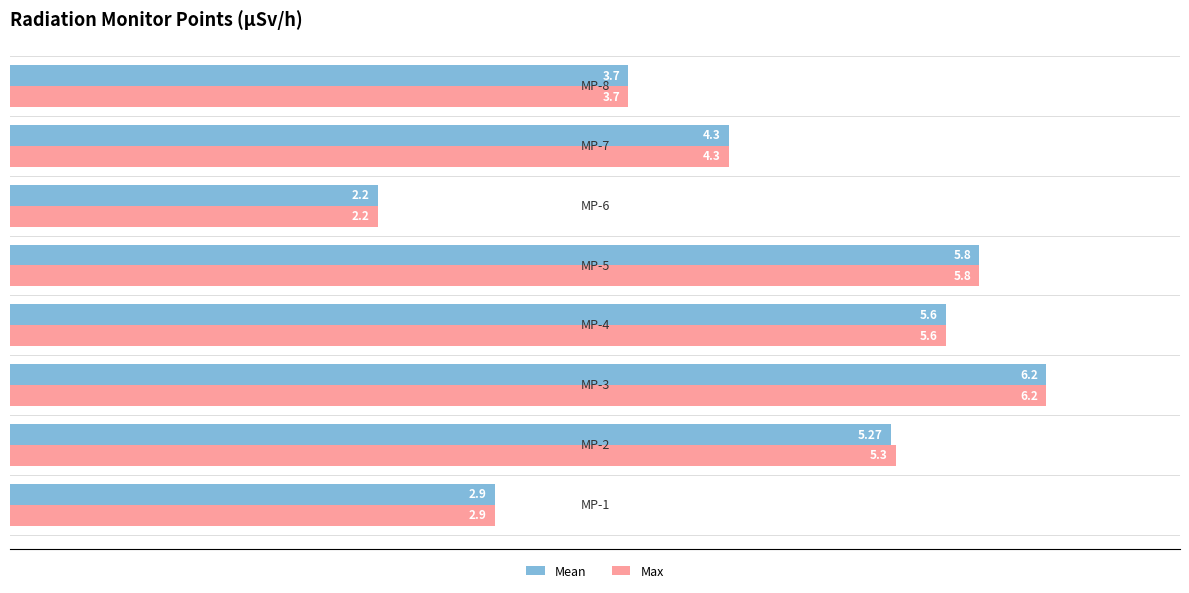

Rank the series by their average value, from highest to lowest.

Max, Mean